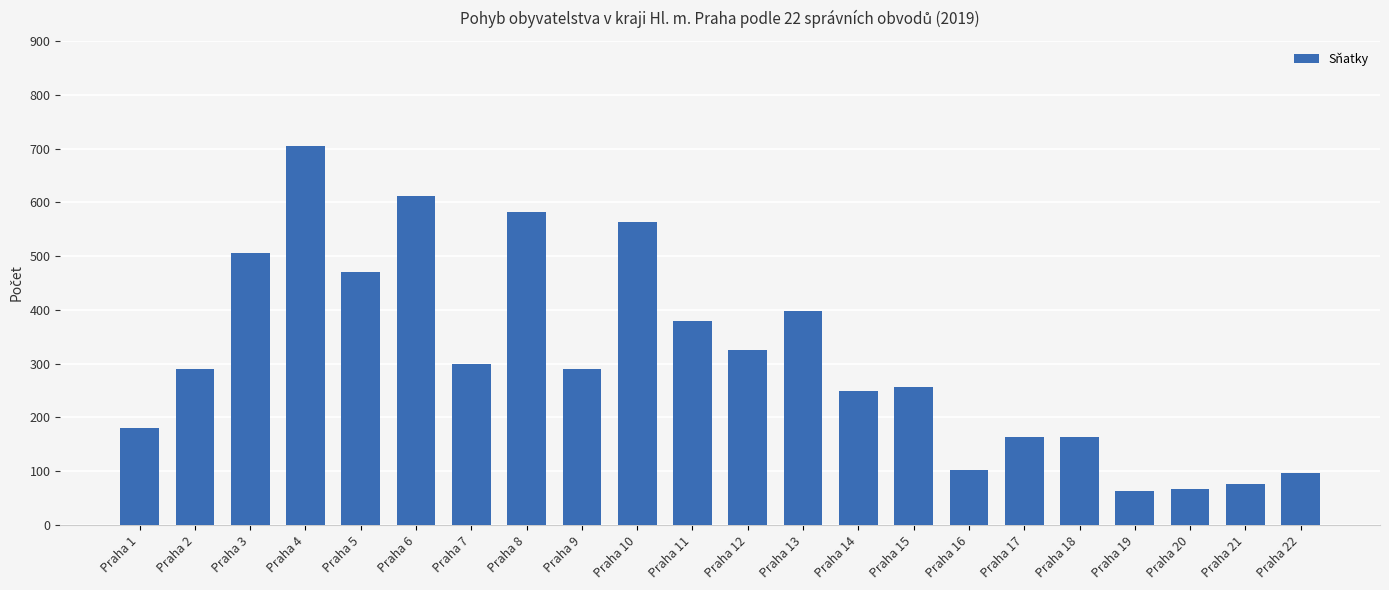

The chart shows a value of 563 at Praha 10. True or false?

True